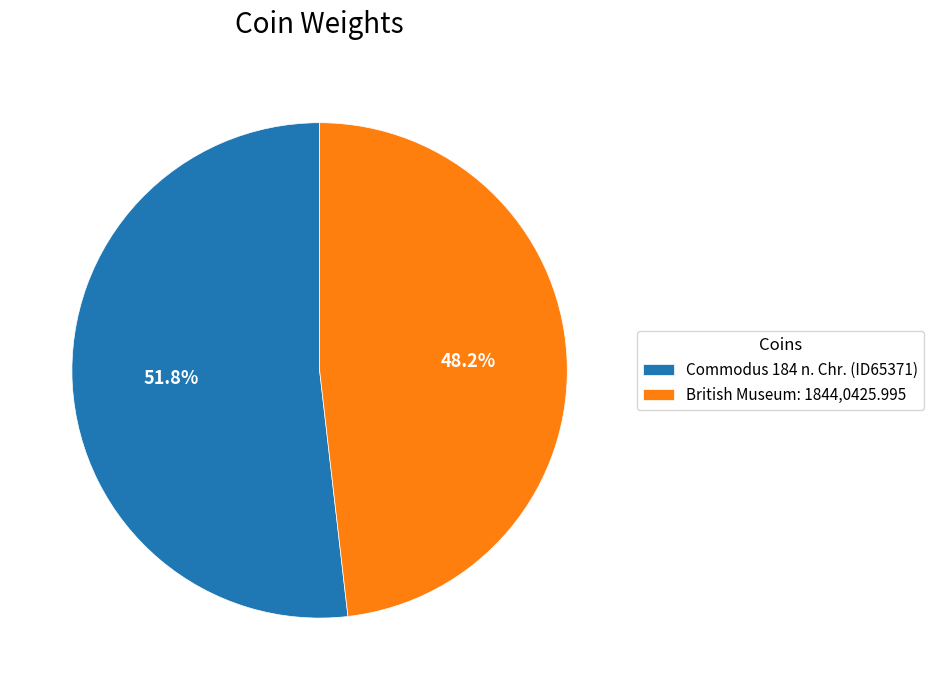

Which slice is the smallest?

British Museum: 1844,0425.995